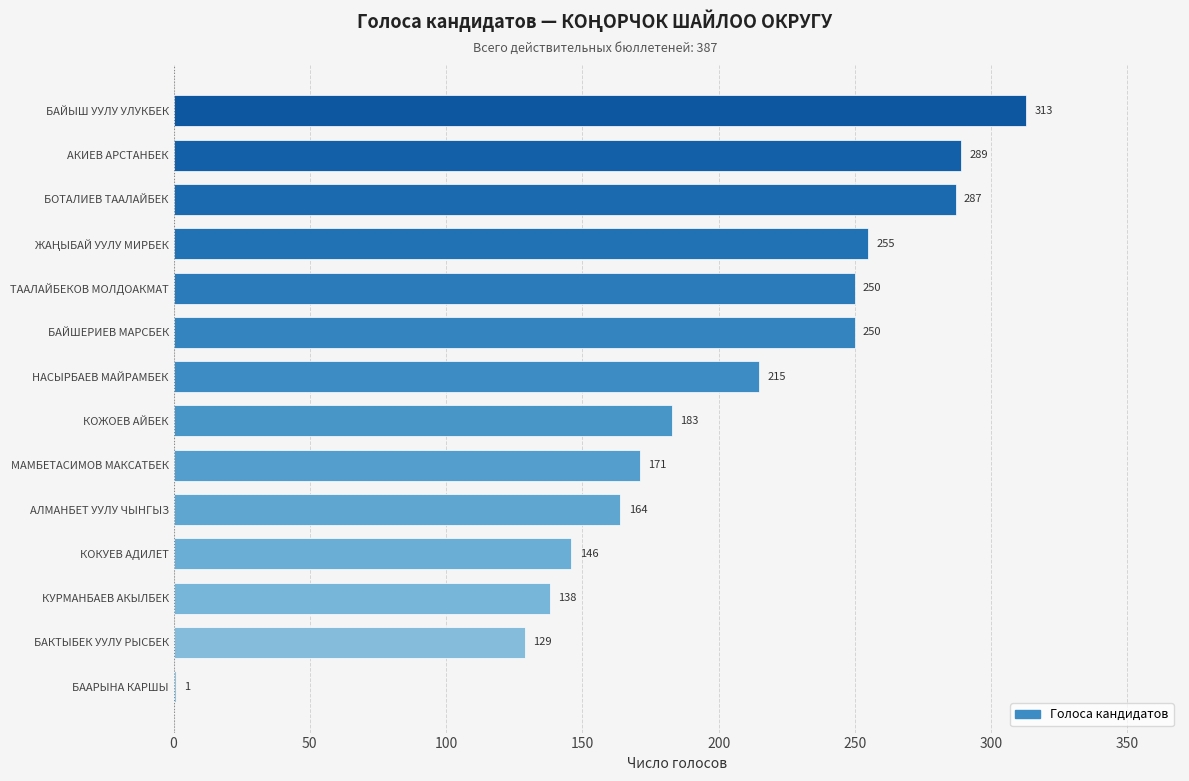

Approximately how many times larger is the value at КОКУЕВ АДИЛЕТ compared to АЛМАНБЕТ УУЛУ ЧЫНГЫЗ?

0.9